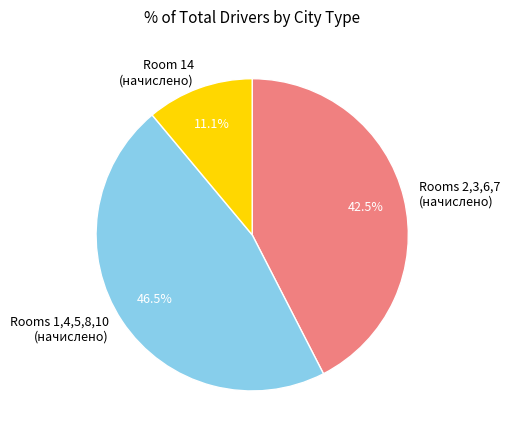

Which slice is the smallest?

Room 14 (начислено)